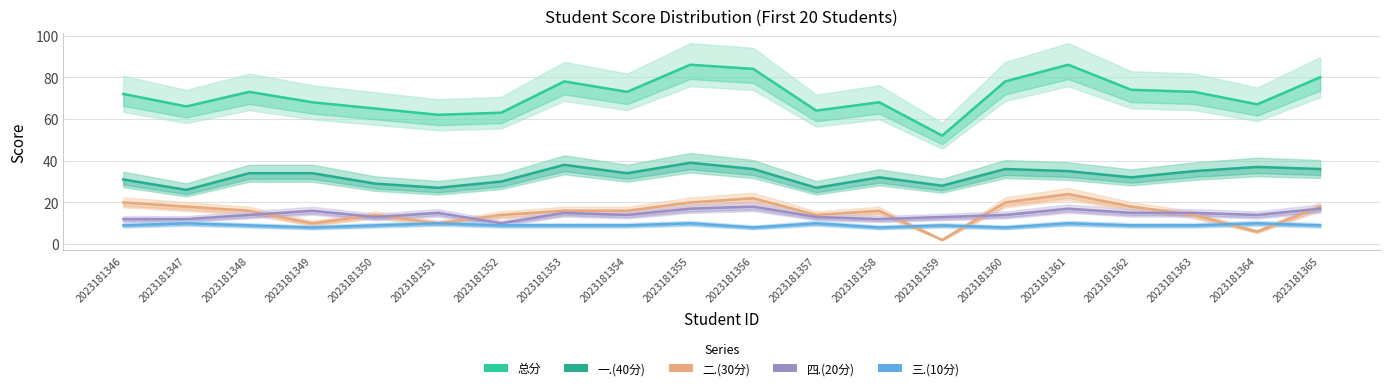

What are all the series names shown in the legend?

总分, 一.(40分), 二.(30分), 四.(20分), 三.(10分)